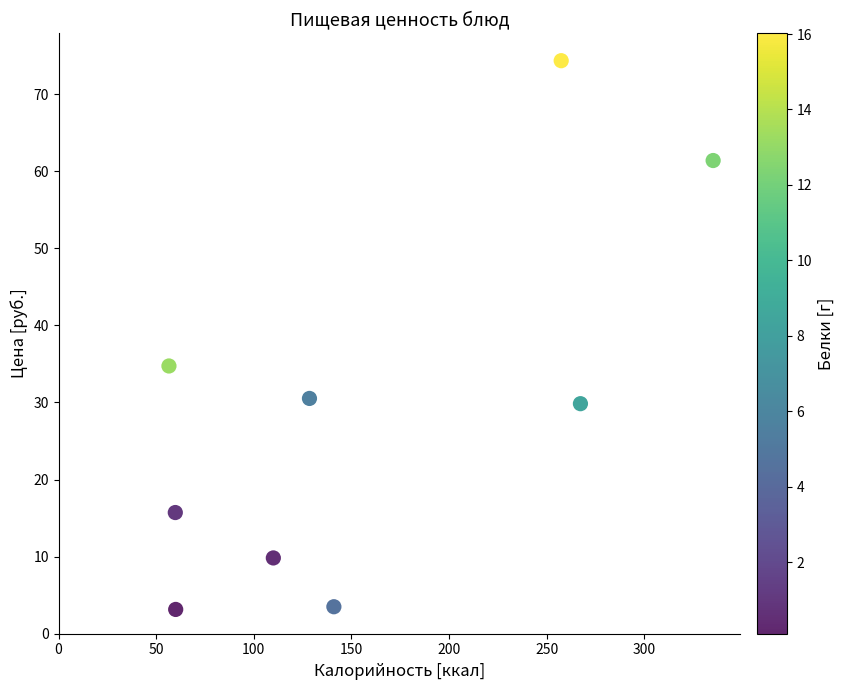

What is the average Y value?

29.2